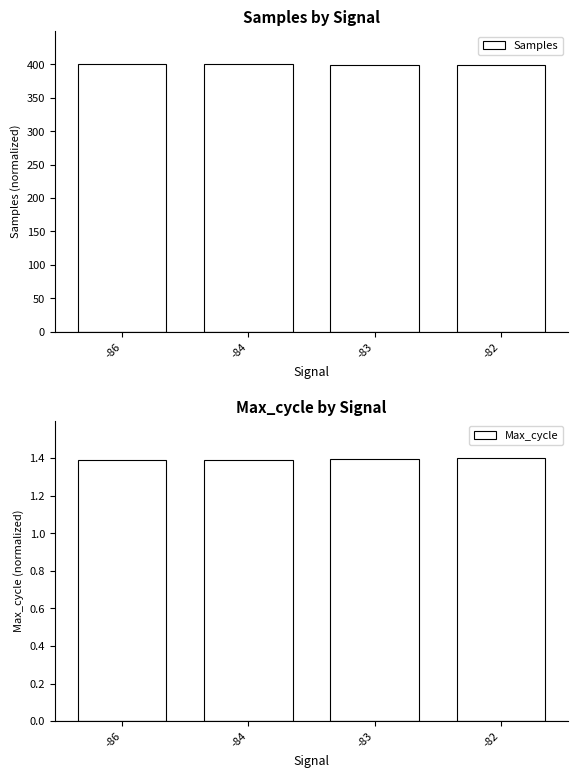

Are the bars grouped side by side (vs. stacked)?

Yes